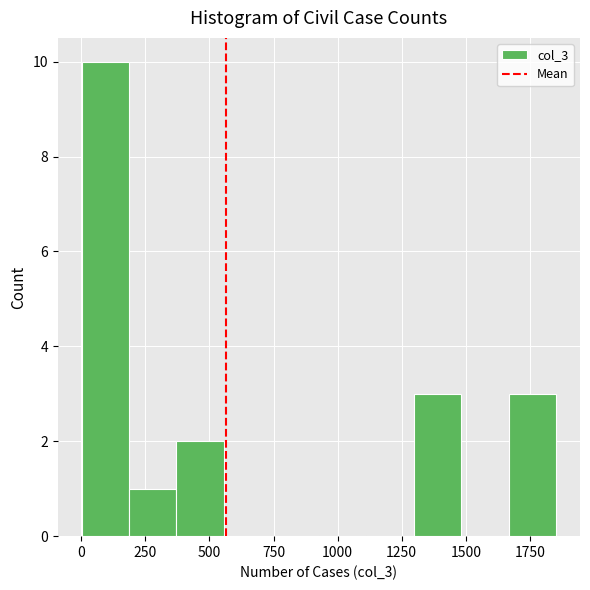

Around what value on the x-axis is the tallest bar? Give the approximate position of its centre, as read against the axis.

100